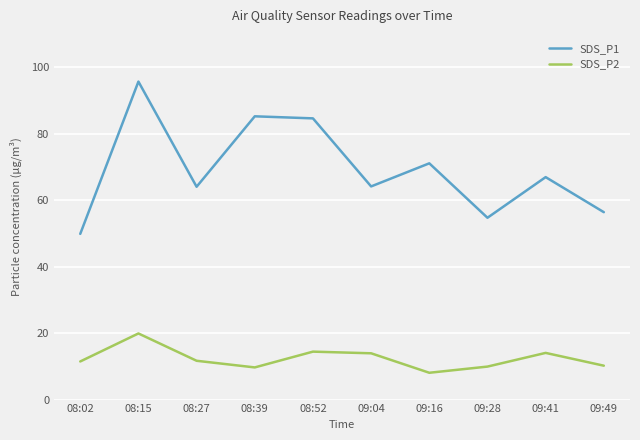

At which label does SDS_P1 reach its minimum?

08:02